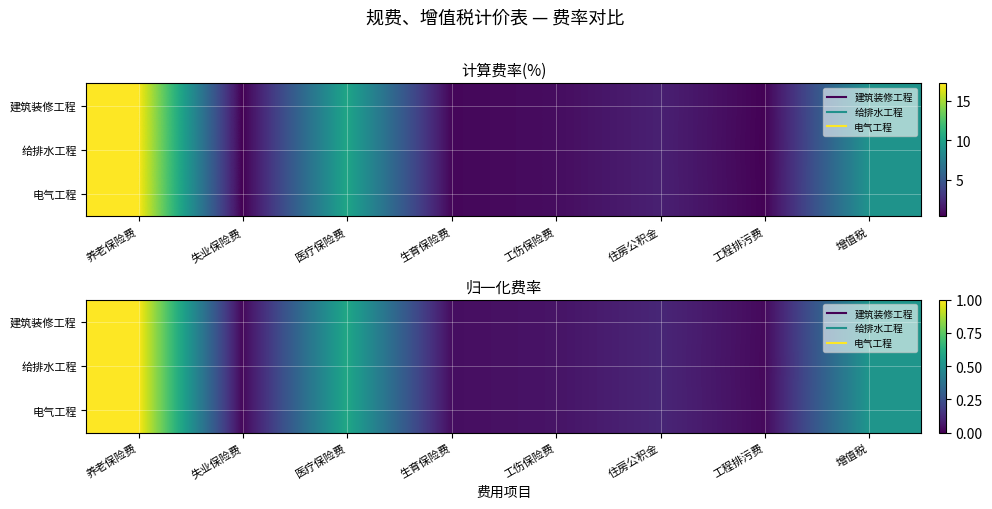

Is the value of 建筑装修工程 at 增值税 greater than the value of 电气工程 at 工程排污费?

Yes